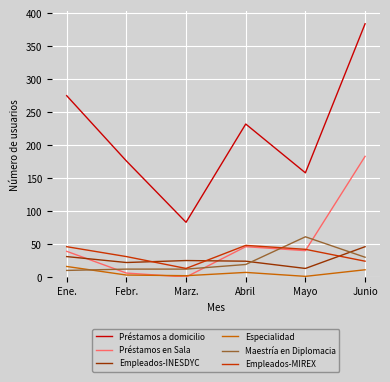

True or false: Préstamos a domicilio and Maestría en Diplomacia intersect in this chart.

False